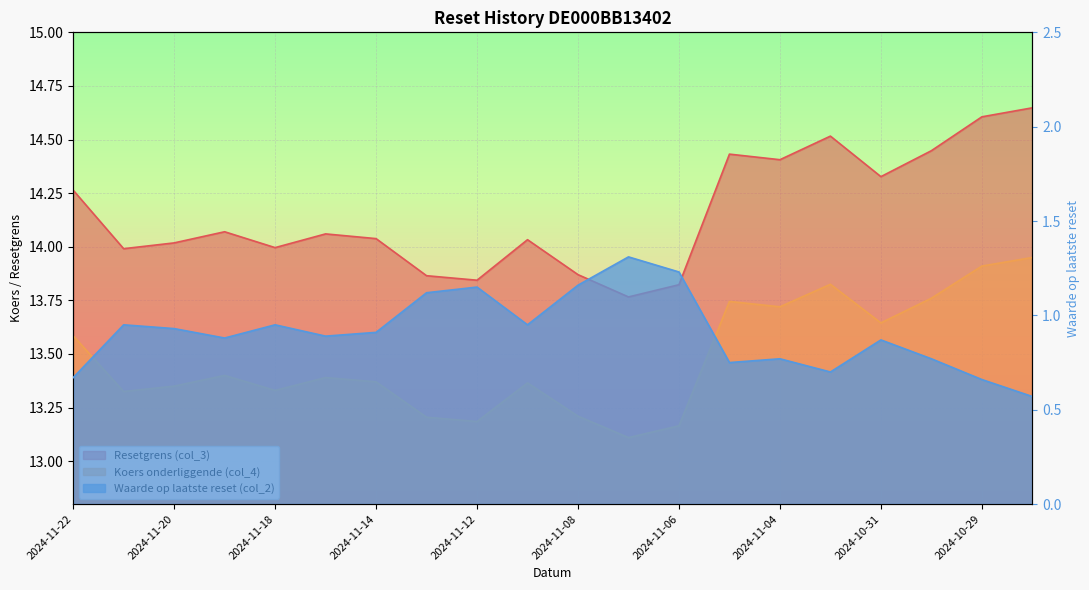

What are all the series names shown in the legend?

Resetgrens (col_3), Koers onderliggende (col_4), Waarde op laatste reset (col_2)